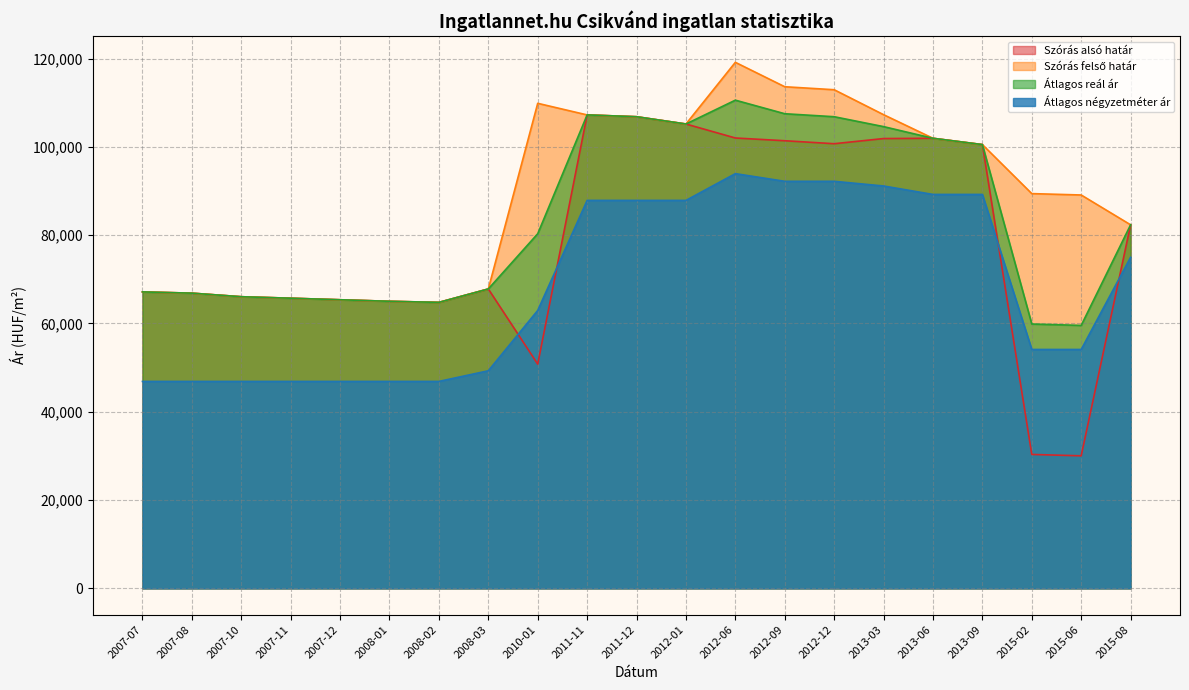

True or false: Szórás felső határ and Szórás alsó határ cross at least once.

False